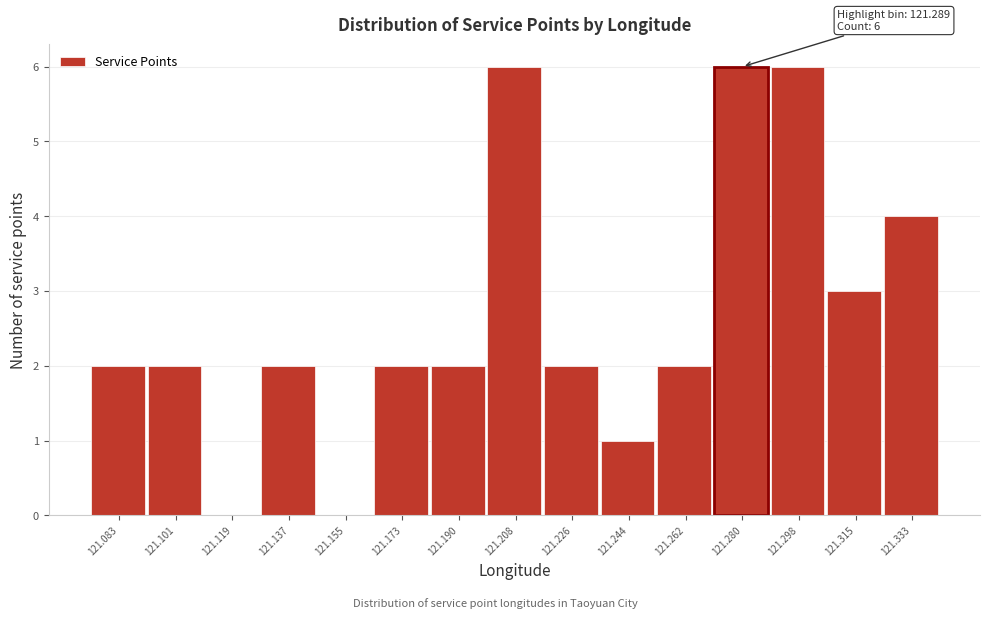

Reading left to right, extract all data points from this chart.

121.083=2	121.101=2	121.119=0	121.137=2	121.155=0	121.173=2	121.190=2	121.208=6	121.226=2	121.244=1	121.262=2	121.280=6	121.298=6	121.315=3	121.333=4